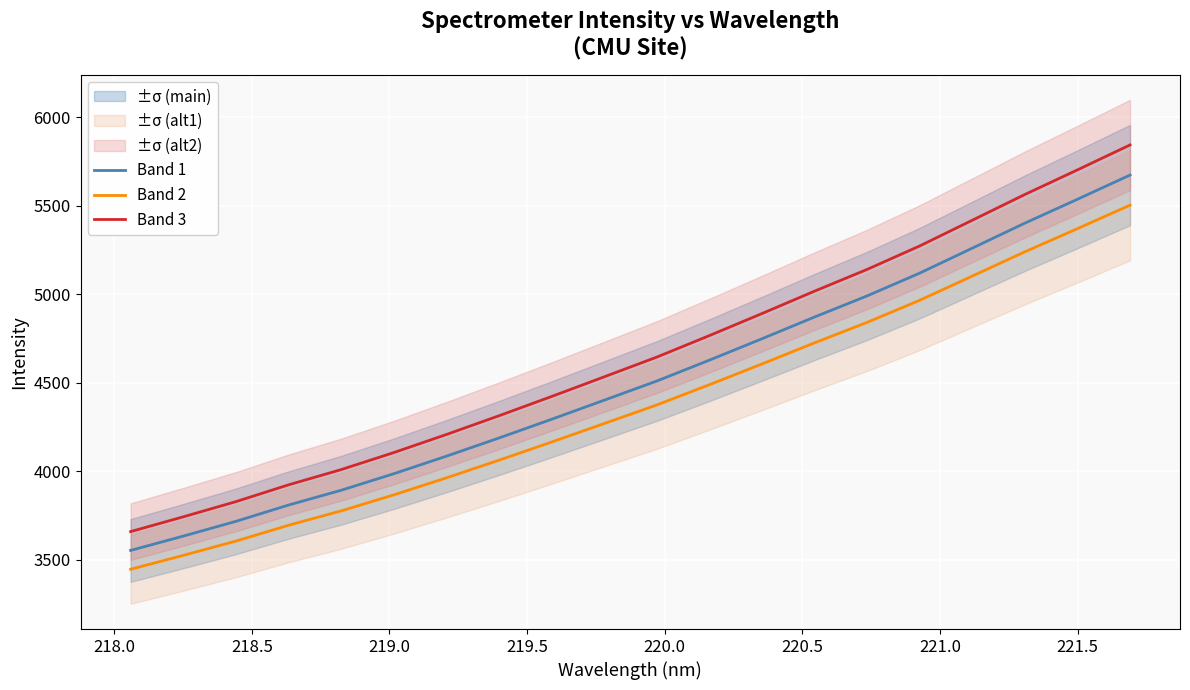

What is the minimum value shown in the chart?

3444.9